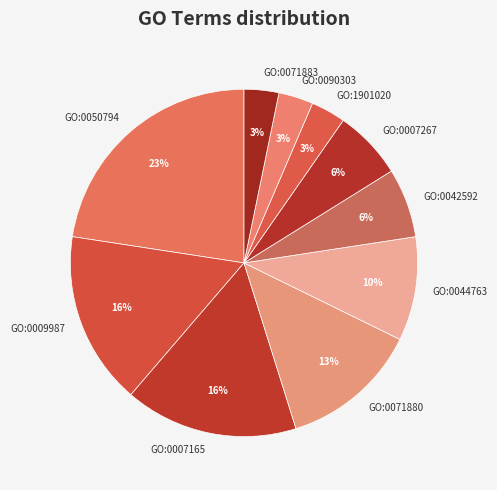

To the nearest percent, what portion does GO:0009987 represent?

16%